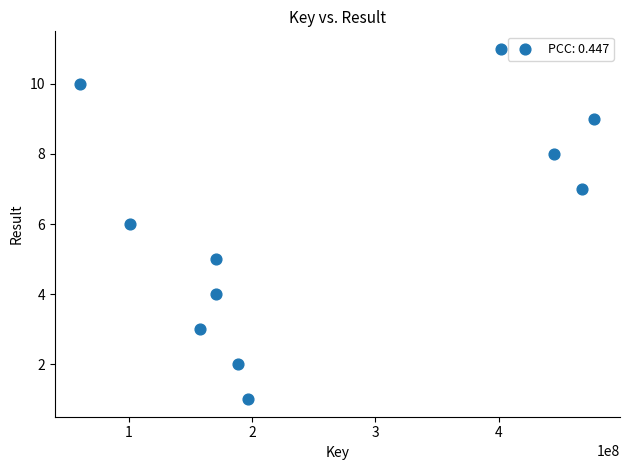

What is the range of X values (max minus min)?

417058909